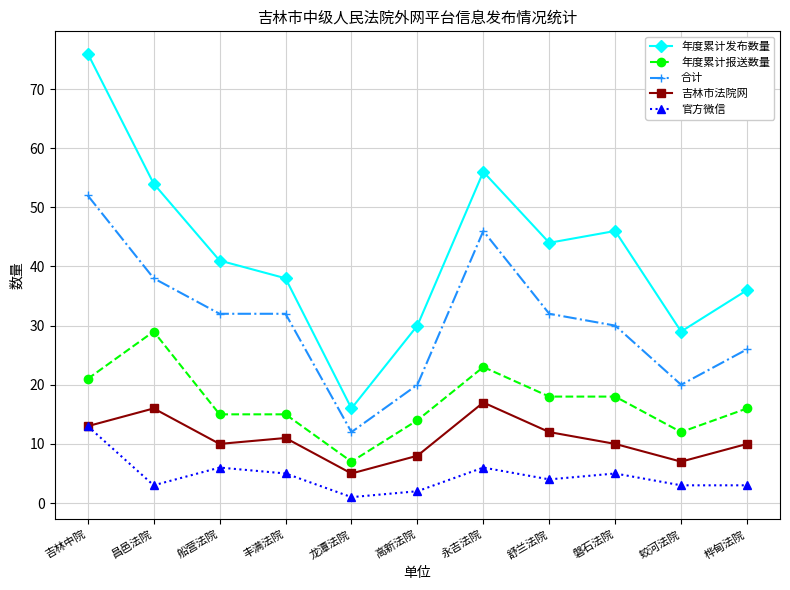

Is it true that 年度累计报送数量 equals 18 at 磐石法院?

True